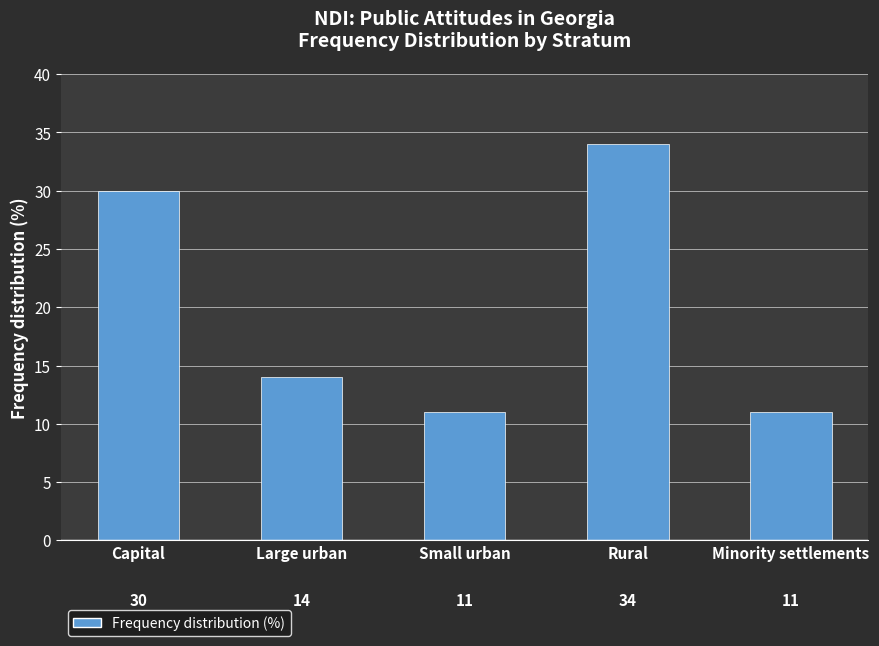

What is the maximum value shown in the chart?

34